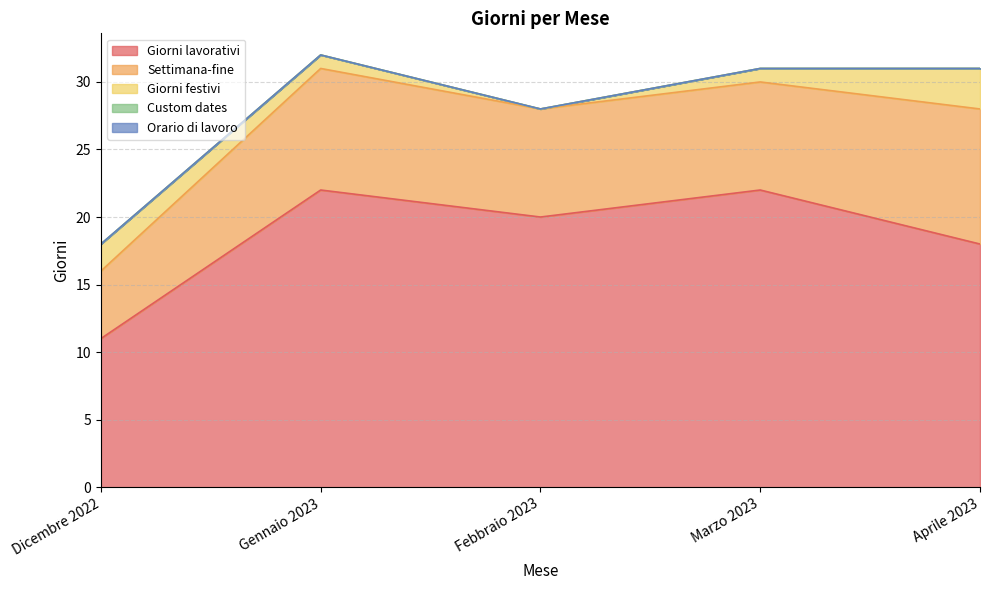

At which label is Settimana-fine closest to 7?

Febbraio 2023